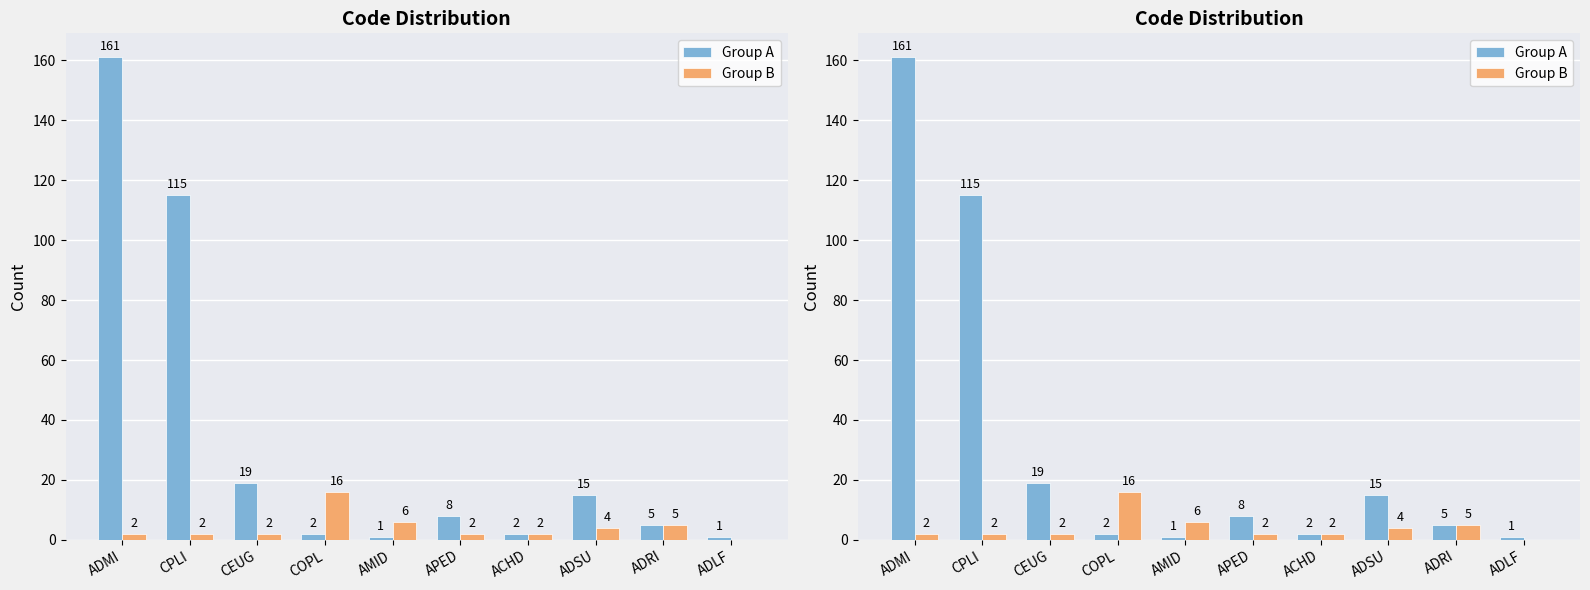

What is the value of the Group A bar at the 7th from the left?

2